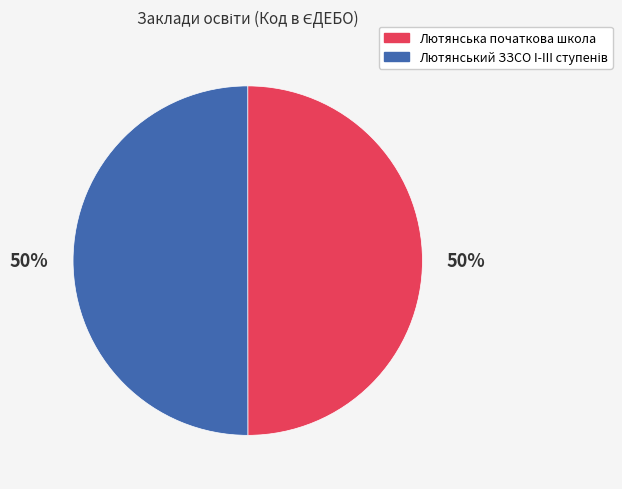

To the nearest percent, what is the average slice percentage?

50%